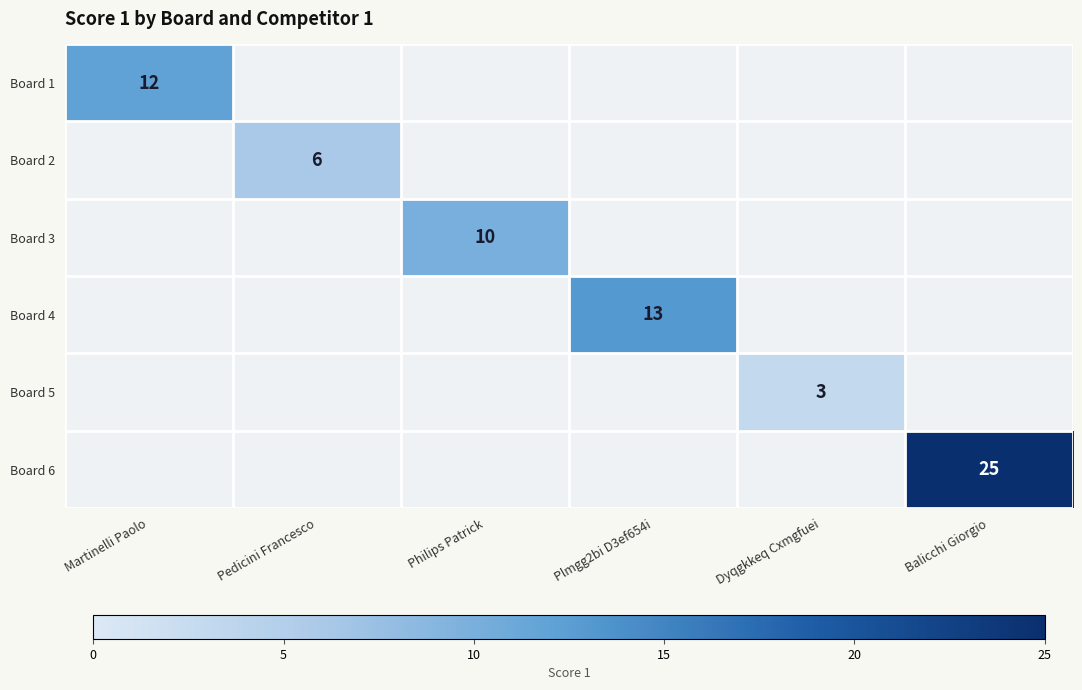

At which label does Board 6 reach its minimum?

Martinelli Paolo